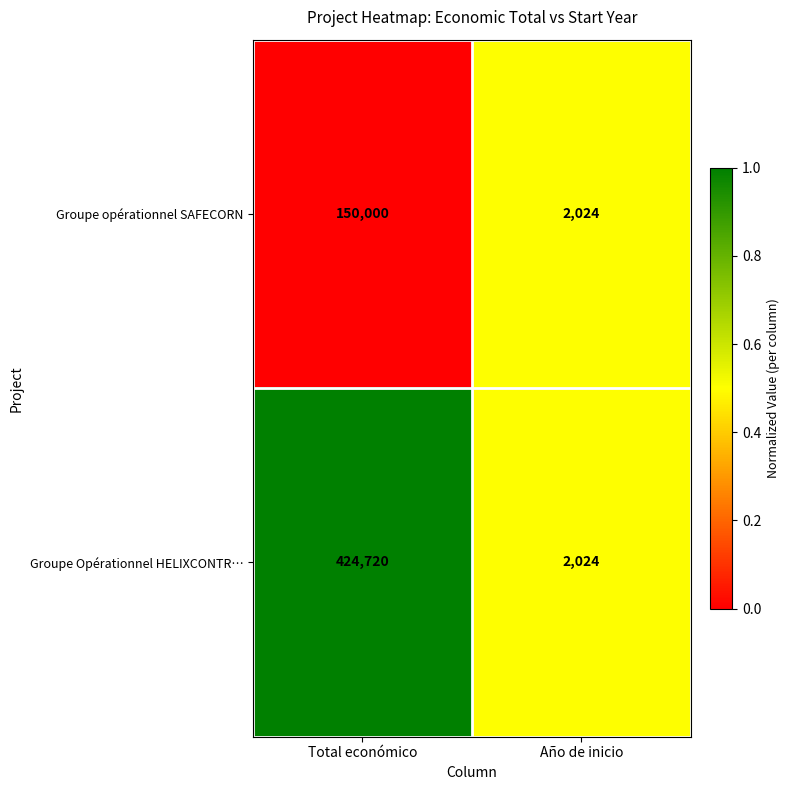

The value of Groupe Opérationnel HELIXCONTR… at Total económico is 424720. True or false?

True